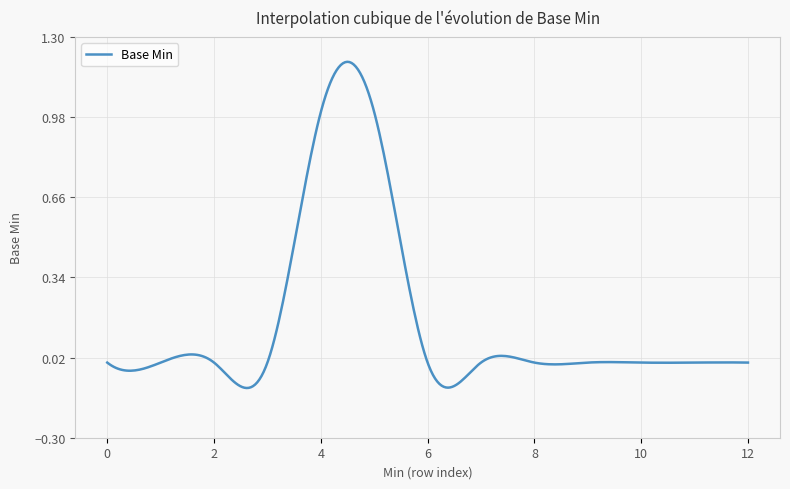

What is the difference between the maximum and minimum values?

1.3